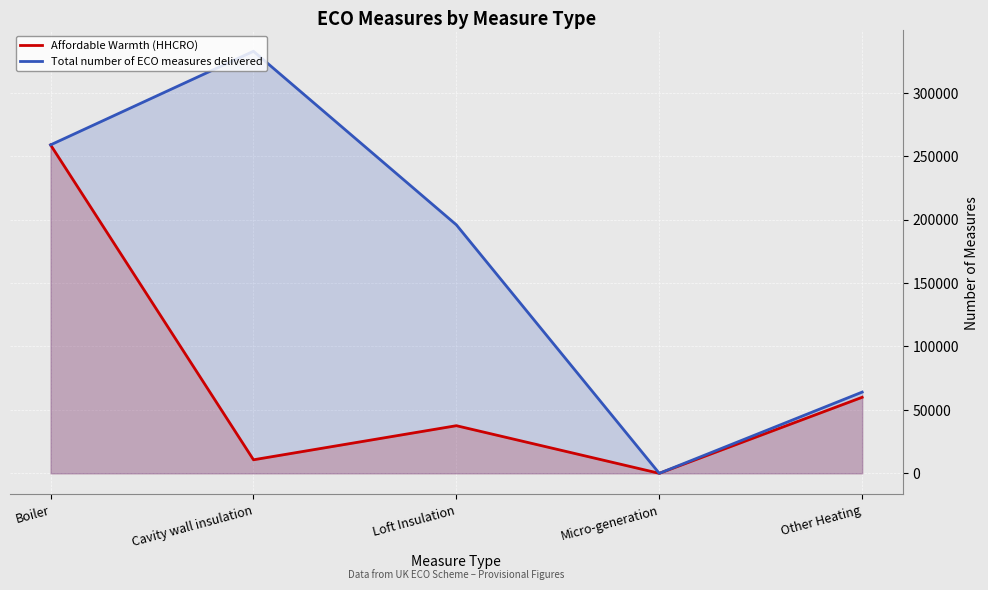

What is the highest value of the Total number of ECO measures delivered series?

332658